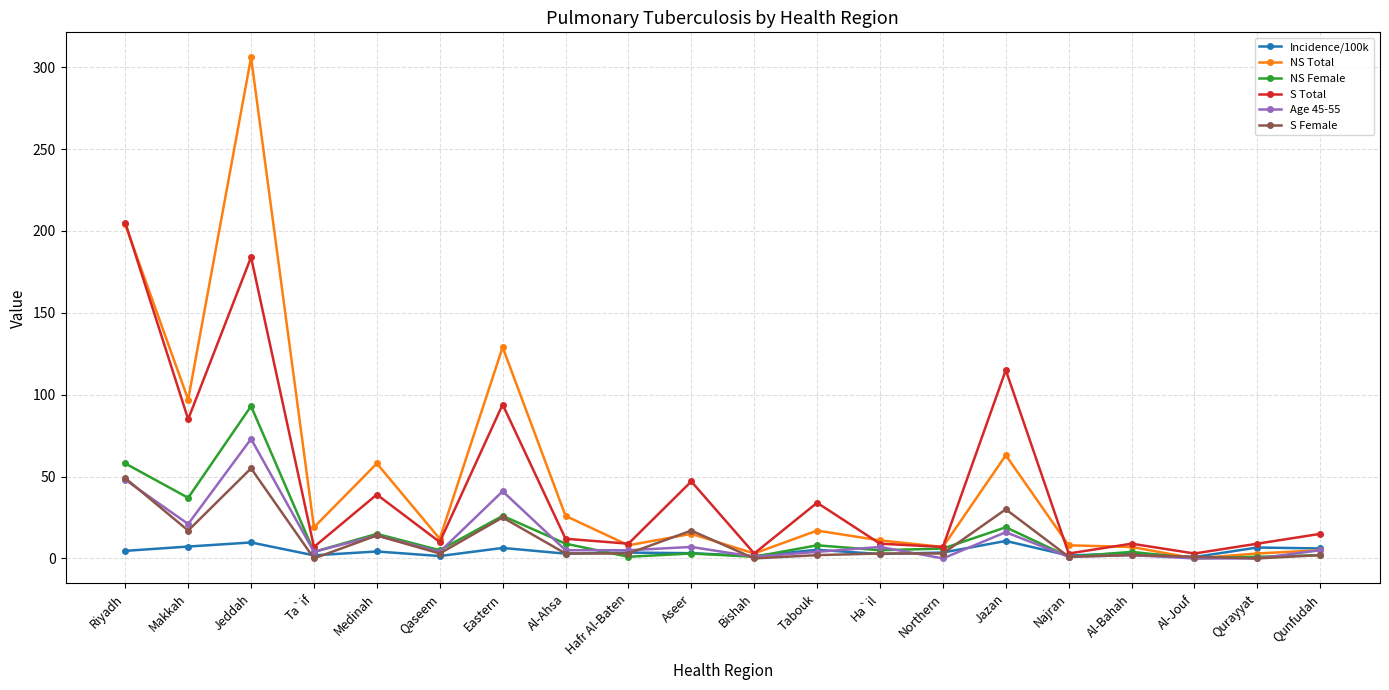

Where does the S Female series first go above 3?

Riyadh